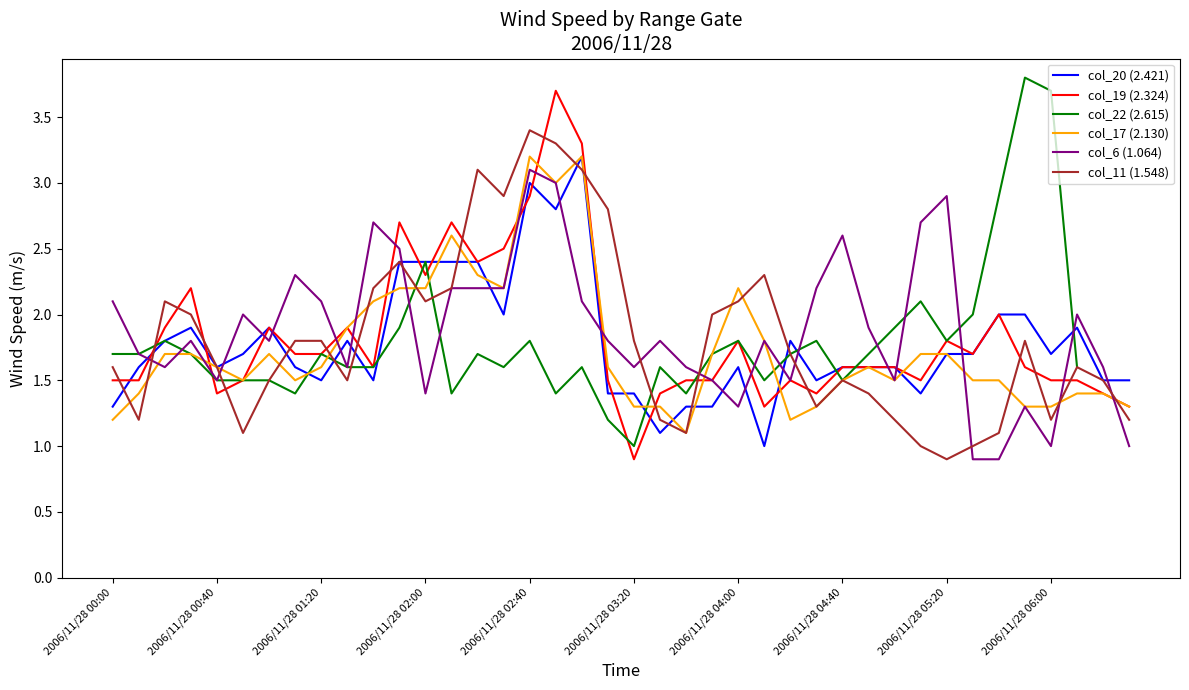

Which has a higher value, 30 or 31?

30